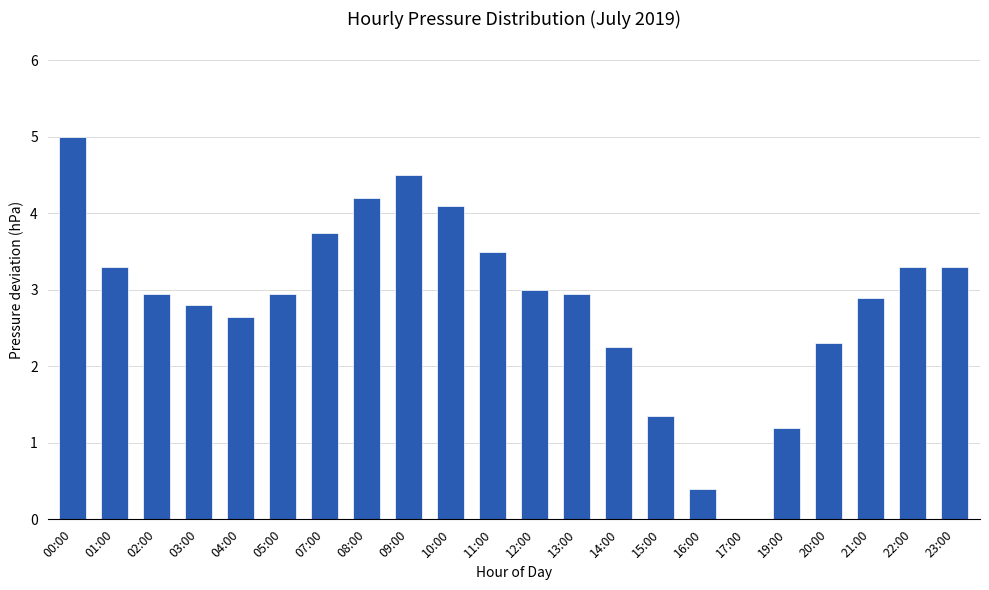

The chart shows a value of 2.7 at 17:00. True or false?

False